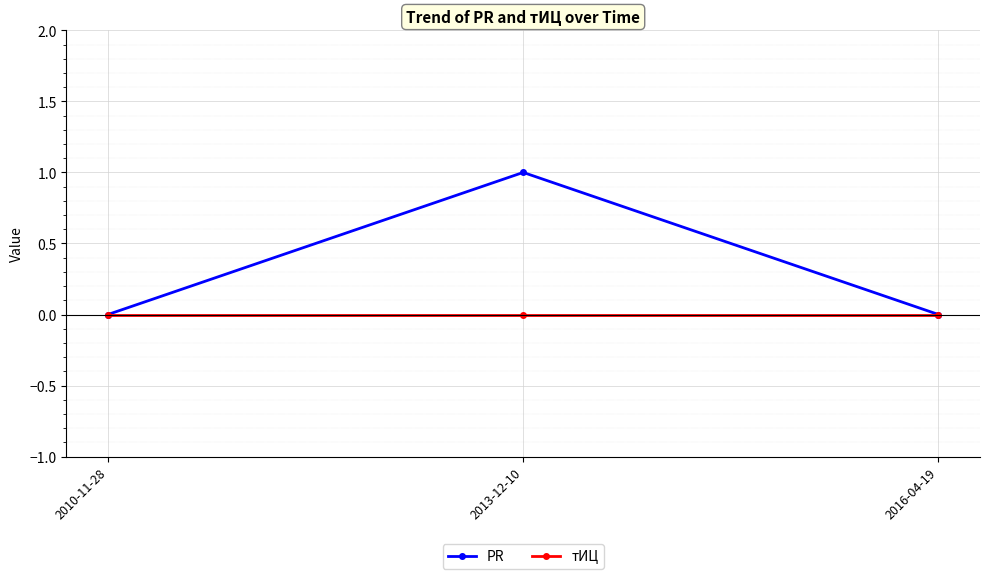

Which series changed the most between 2010-11-28 and 2013-12-10?

PR